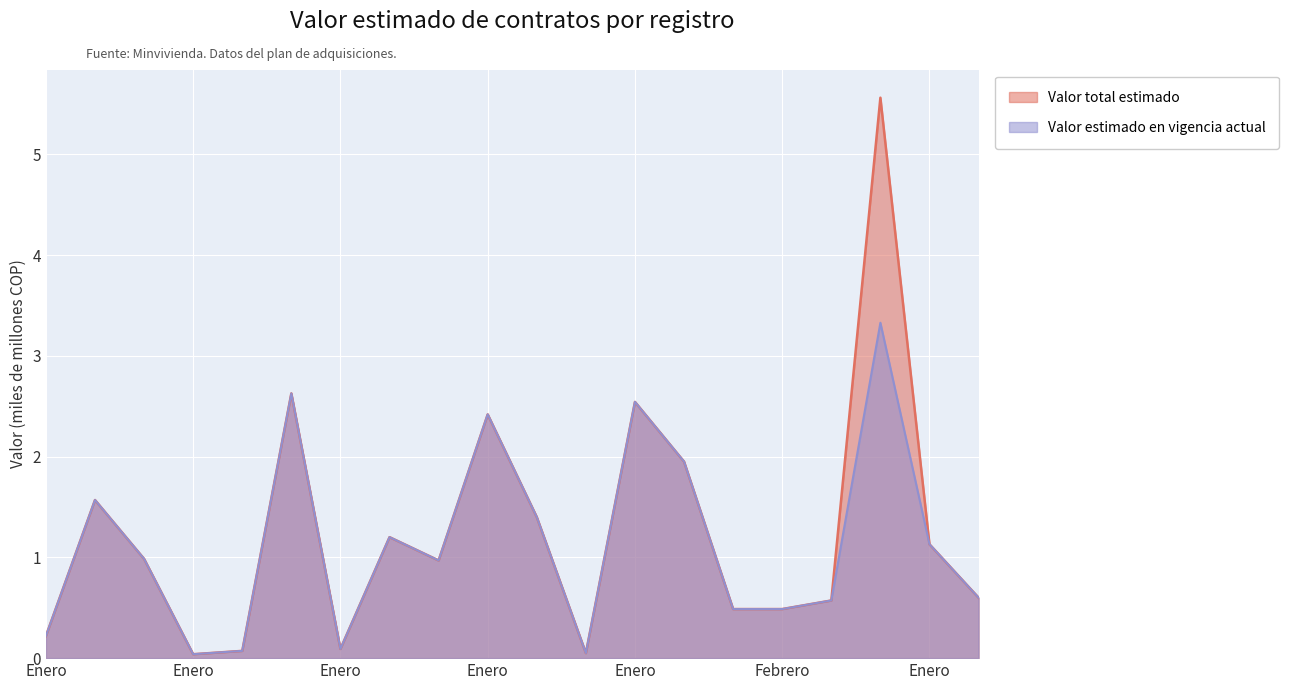

How many lines are shown in the chart?

2